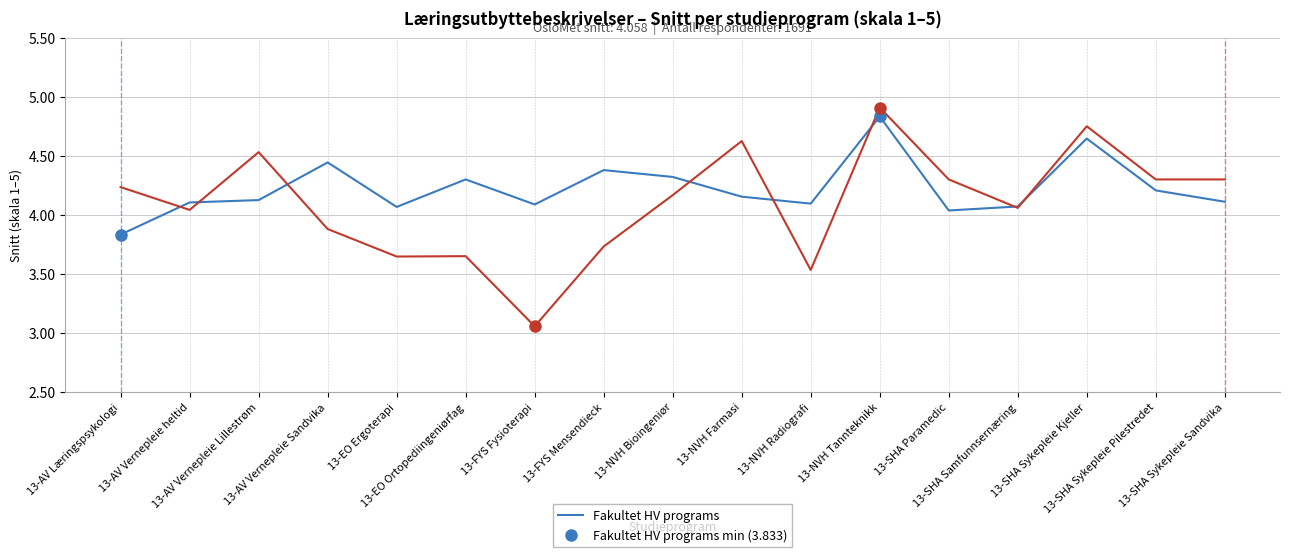

Which series ends up on top after the final intersection of Fakultet LUI programs and Fakultet HV programs?

Fakultet LUI programs